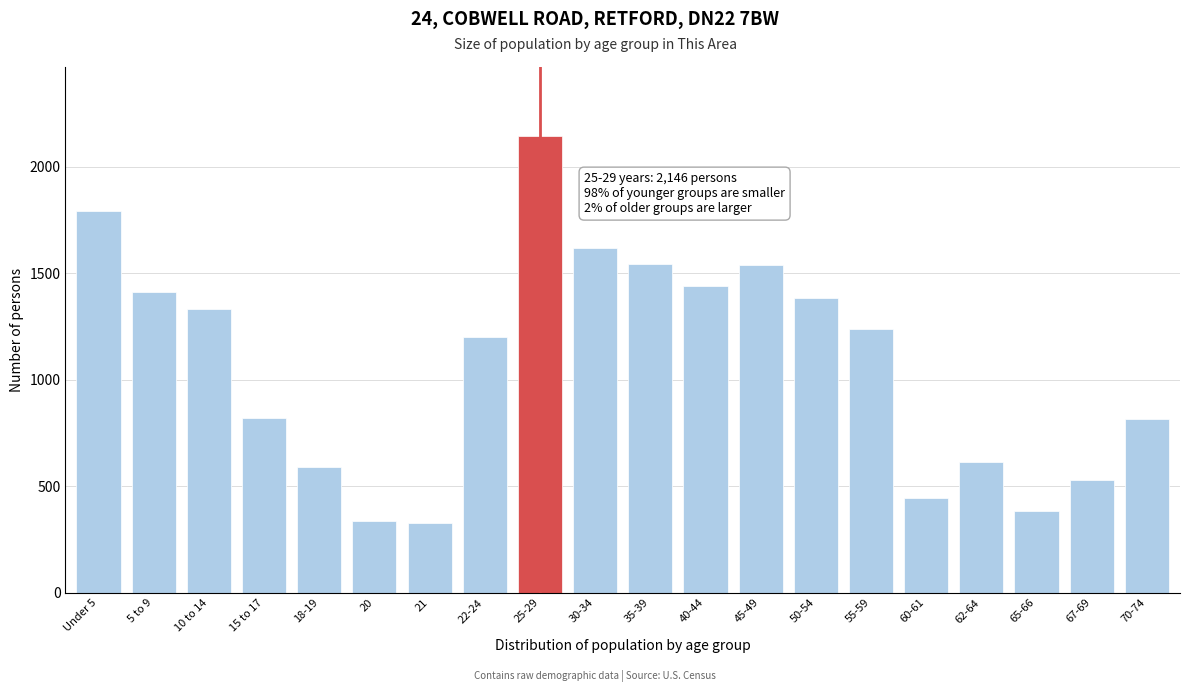

What is the average value?

1075